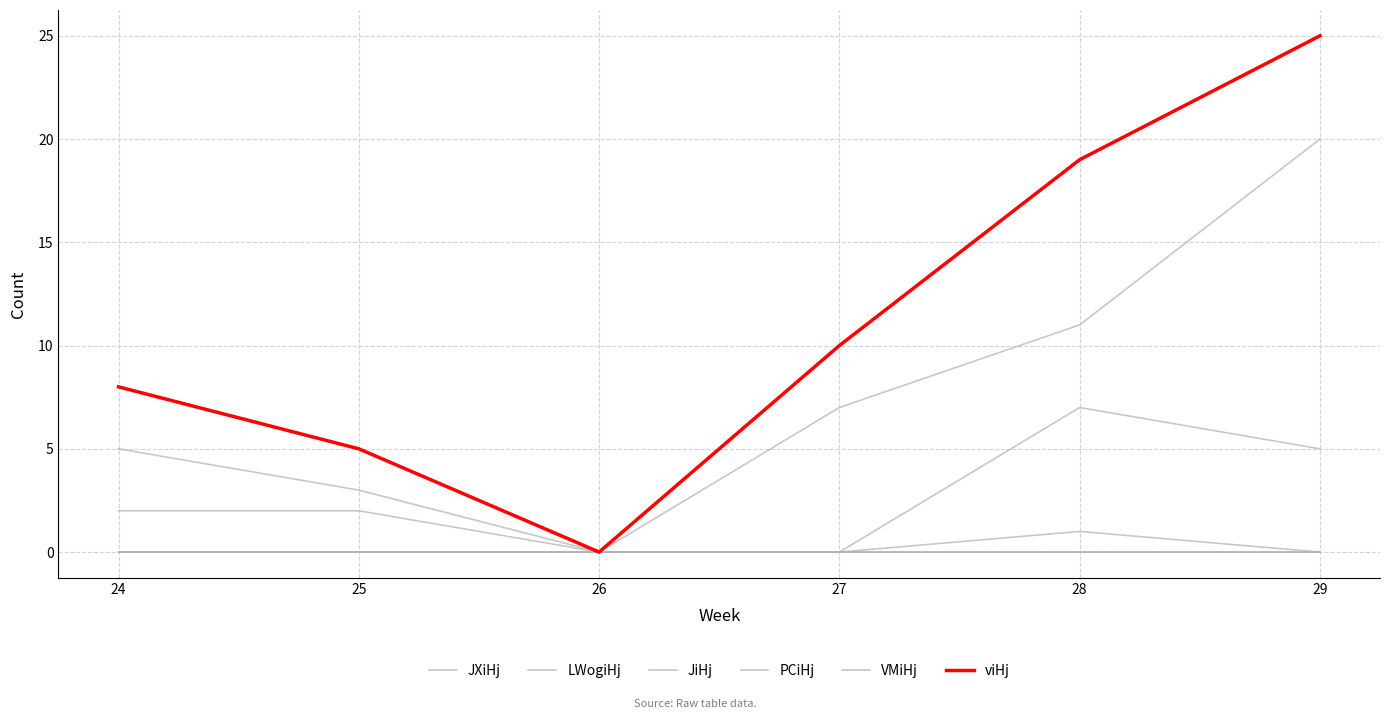

True or false: JiHj has a value of 2 at 28.

False